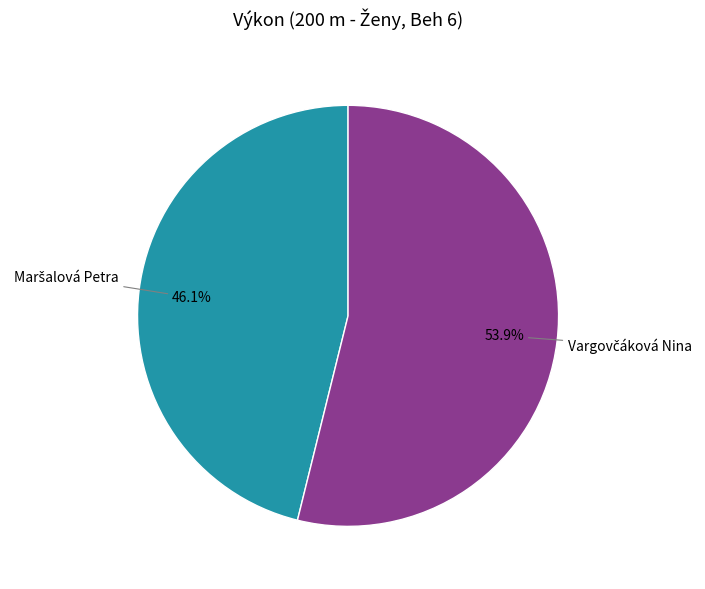

How many slices are in this pie chart?

2